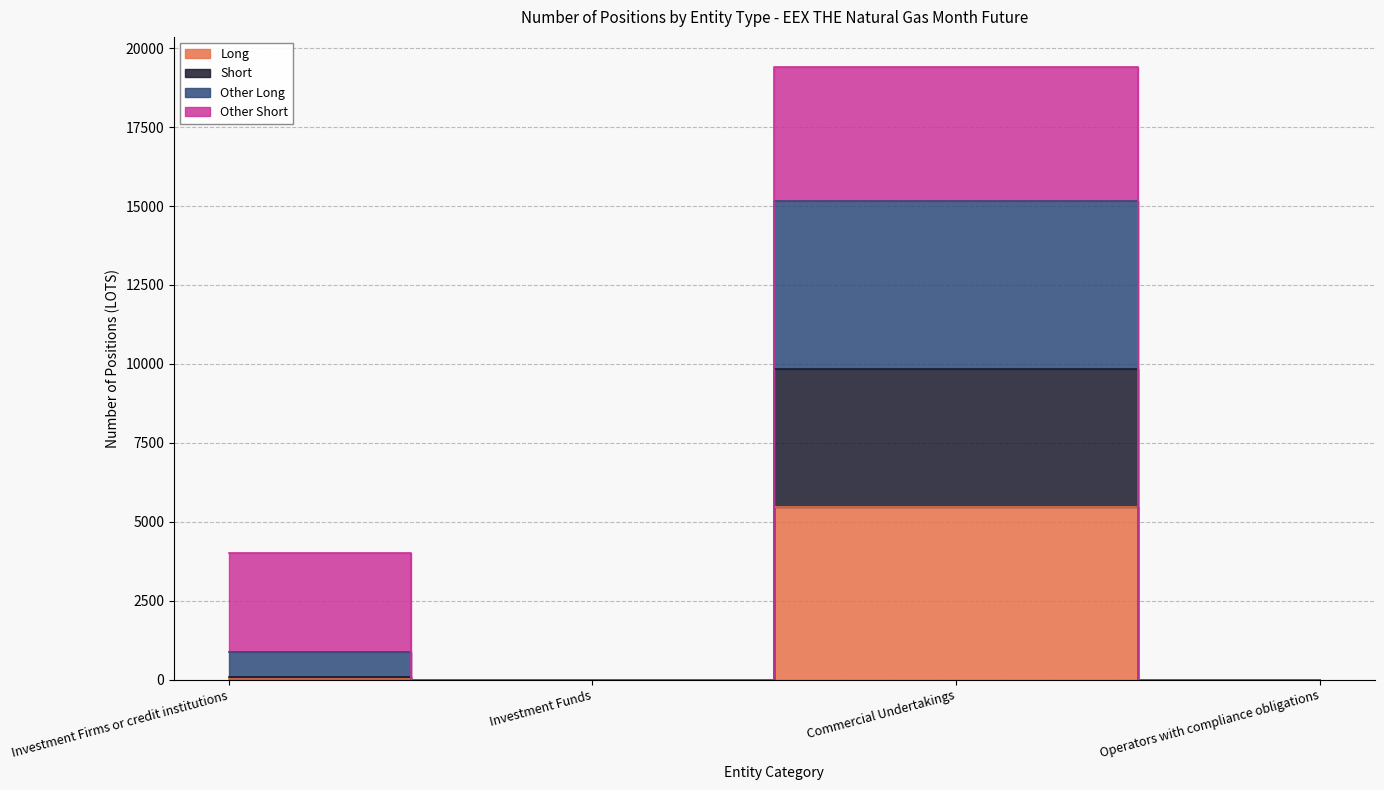

Where is the first local maximum for Long?

Commercial Undertakings